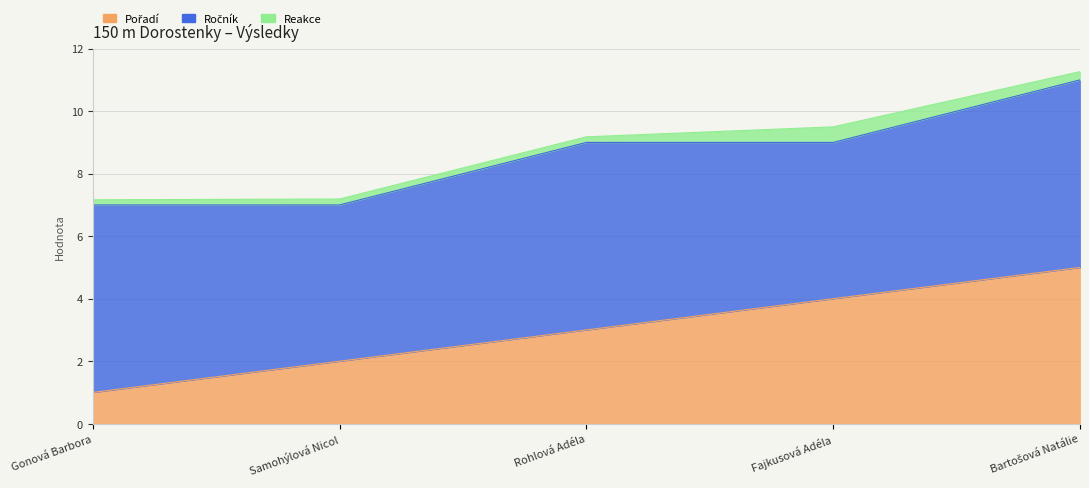

List the series in order of their peak value, highest first.

Ročník, Pořadí, Reakce